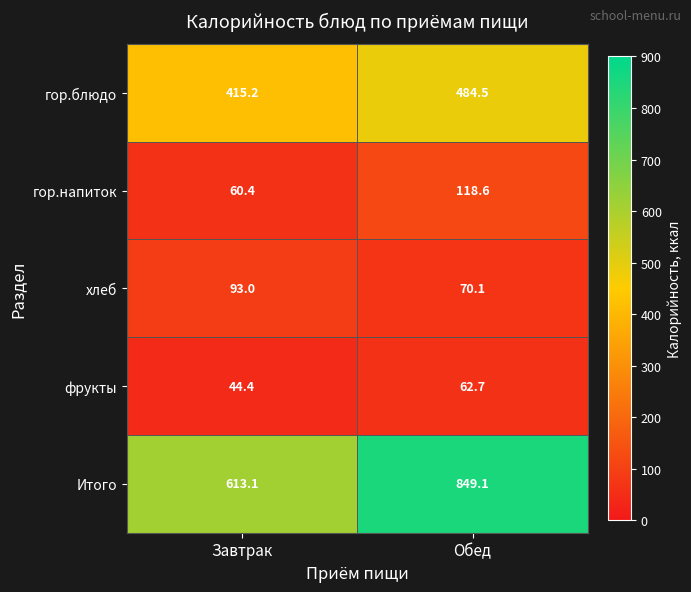

What is the difference between the maximum and minimum values in the хлеб series?

22.9